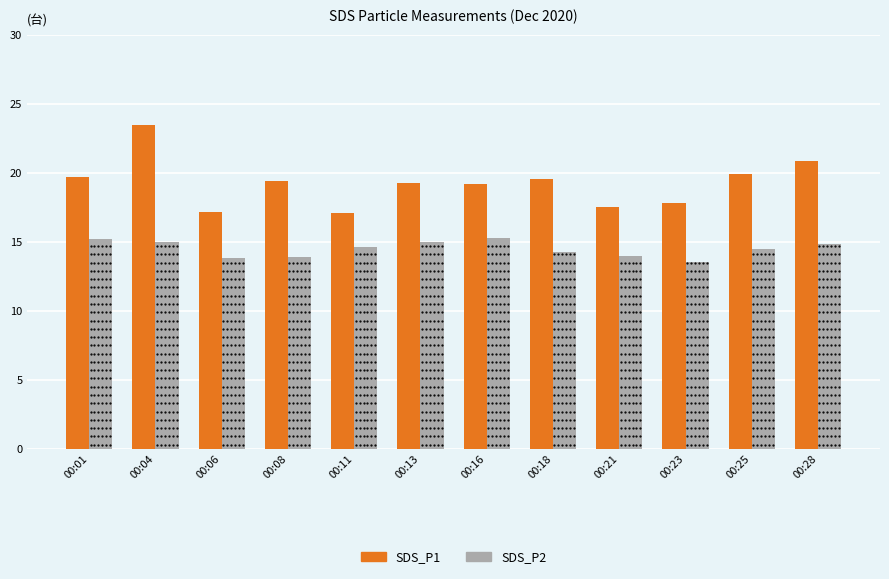

Is the value of SDS_P2 at 00:23 greater than the value of SDS_P1 at 00:06?

No